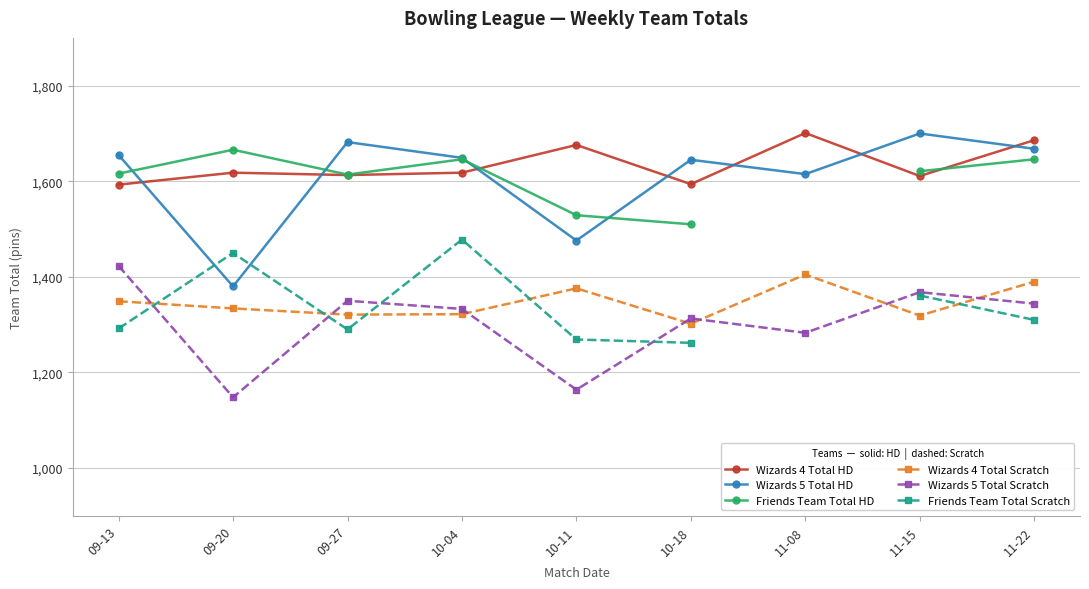

What is the label of the 4th point from the left?

10-04